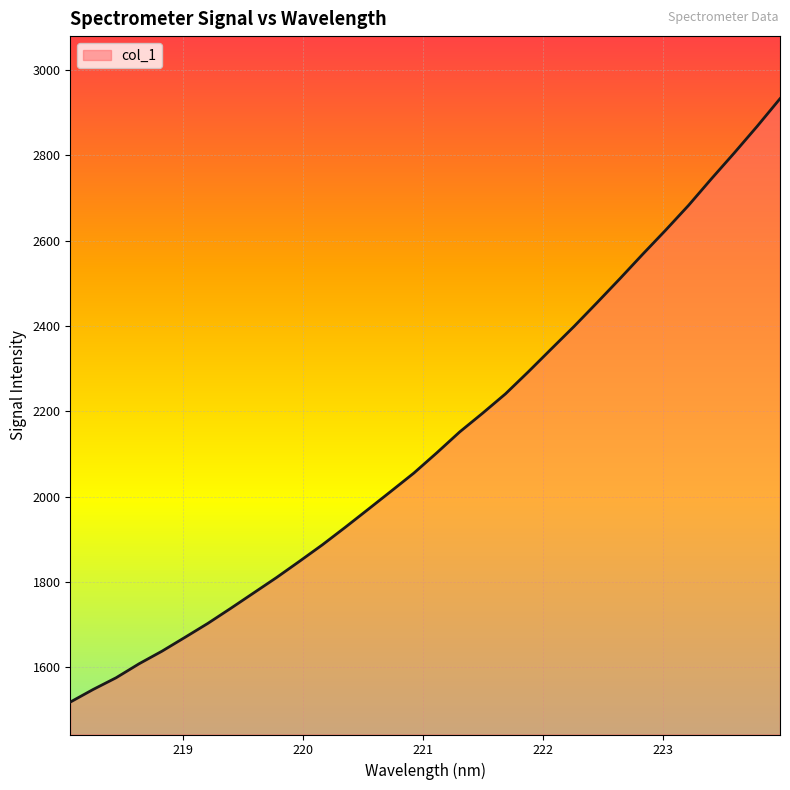

How many categories are shown in the chart?

32